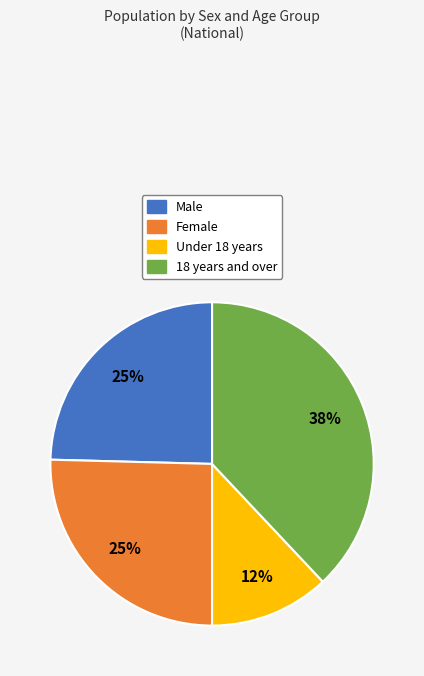

To the nearest percent, what is the difference between the Female and Under 18 years slice percentages?

13%